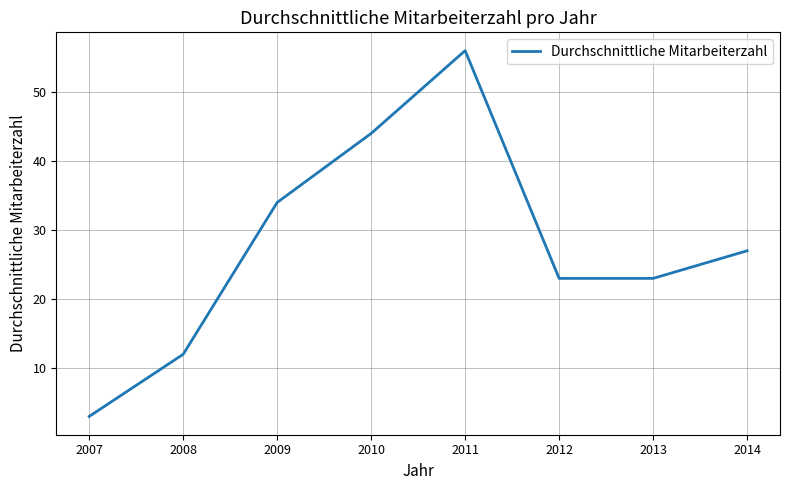

True or false: the data shows 45 at 2009.

False